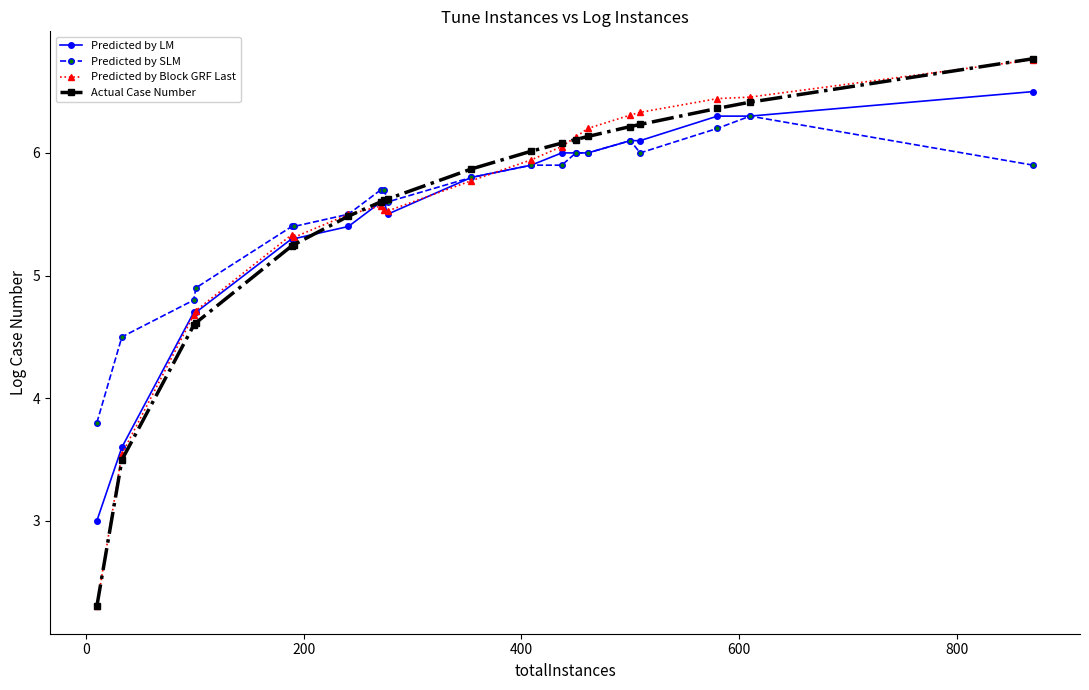

What is the lowest value of the Predicted by LM series?

3.0